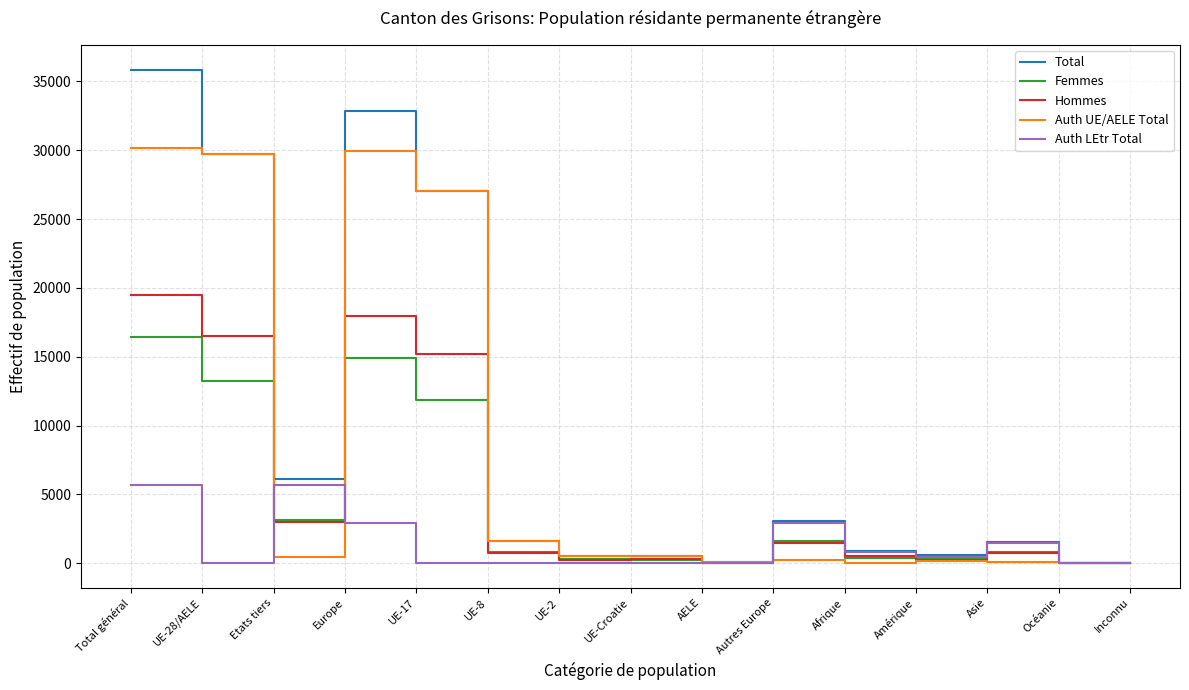

Count the number of data series in this chart.

5